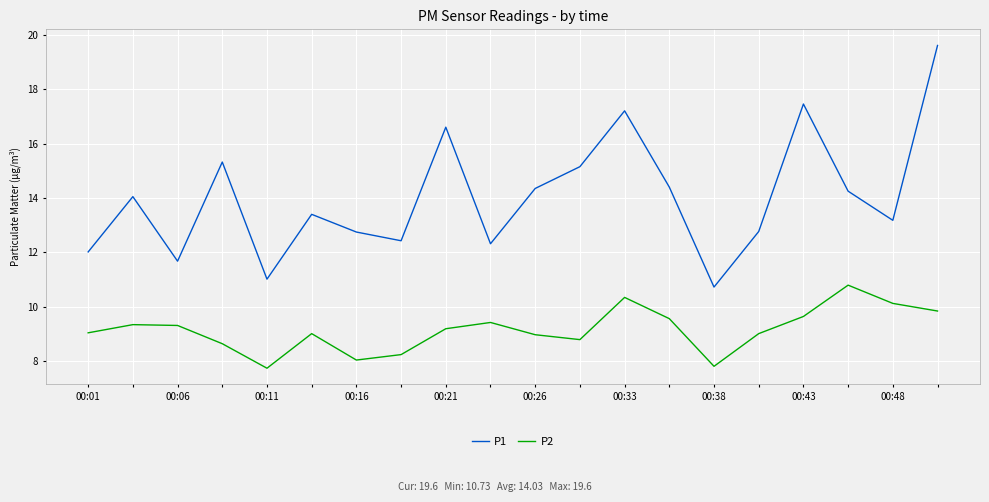

What are all the series names shown in the legend?

P1, P2